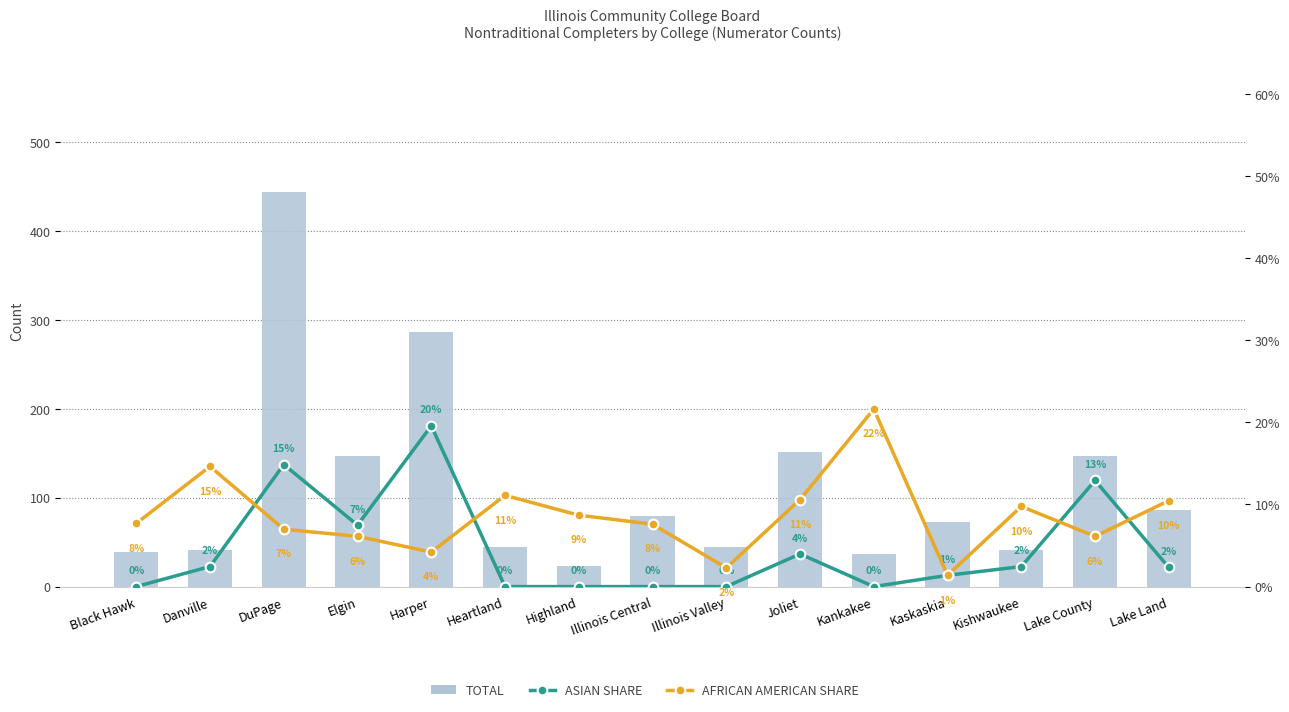

What is the minimum value for TOTAL?

23.0